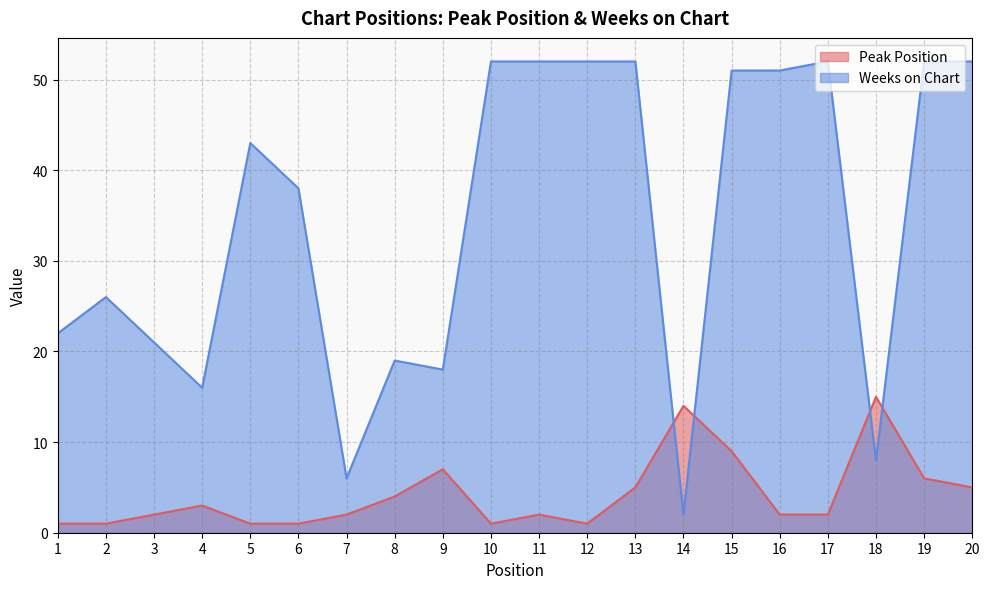

Reading right to left, list all the values displayed in this chart.

Peak Position: 20=5	19=6	18=15	17=2	16=2	15=9	14=14	13=5	12=1	11=2	10=1	9=7	8=4	7=2	6=1	5=1	4=3	3=2	2=1	1=1
Weeks on Chart: 20=52	19=52	18=8	17=52	16=51	15=51	14=2	13=52	12=52	11=52	10=52	9=18	8=19	7=6	6=38	5=43	4=16	3=21	2=26	1=22